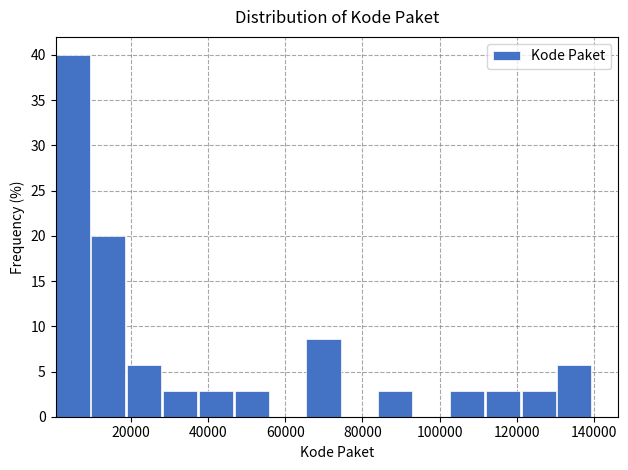

Which range on the x-axis has the tallest bar?

0 to 10000